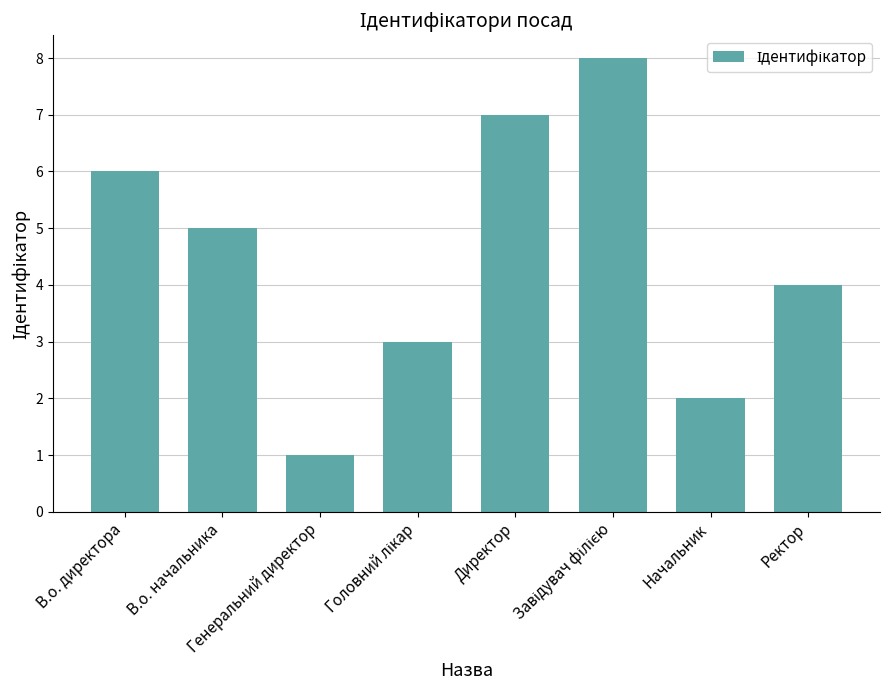

At which label does the data first exceed 5?

В.о. директора